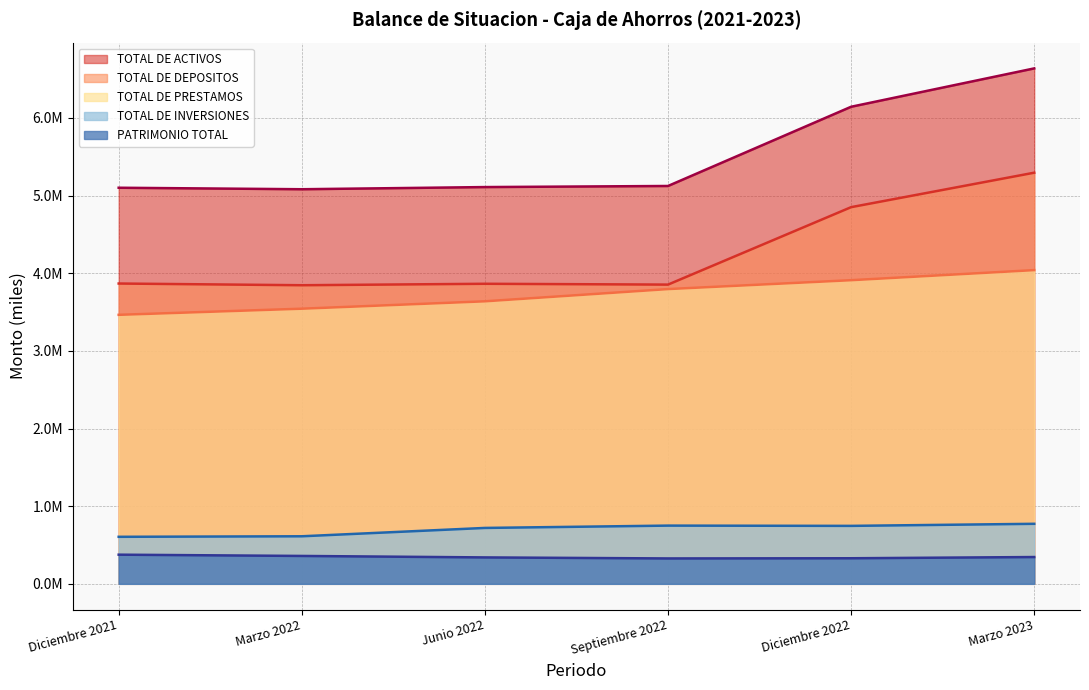

Which series has the widest spread of values?

TOTAL DE ACTIVOS